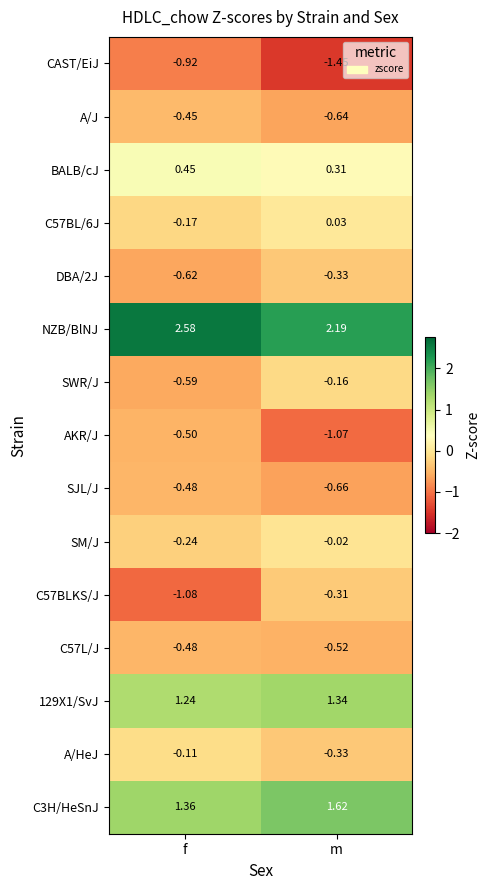

What is the spread (max minus min) of values at m?

3.6